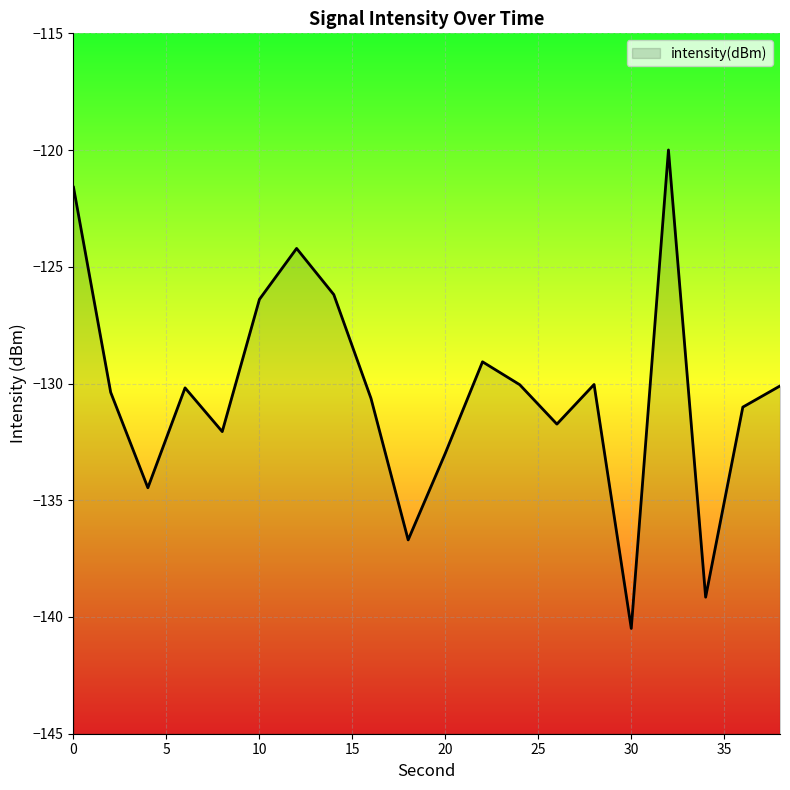

Is it true that the value at 0 is -192.3?

False